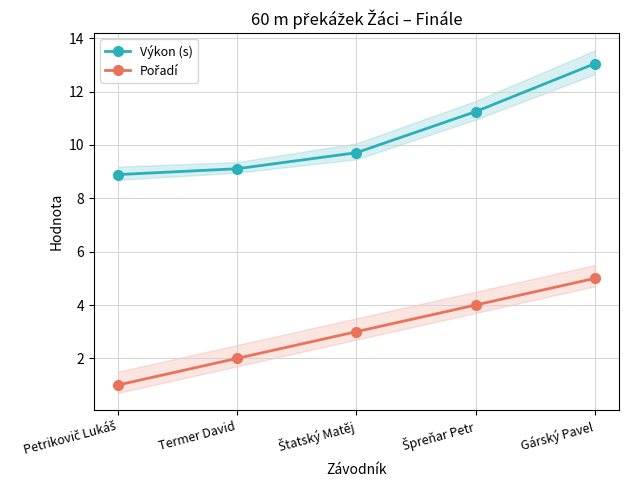

True or false: Pořadí and Výkon (s) cross at least once.

False